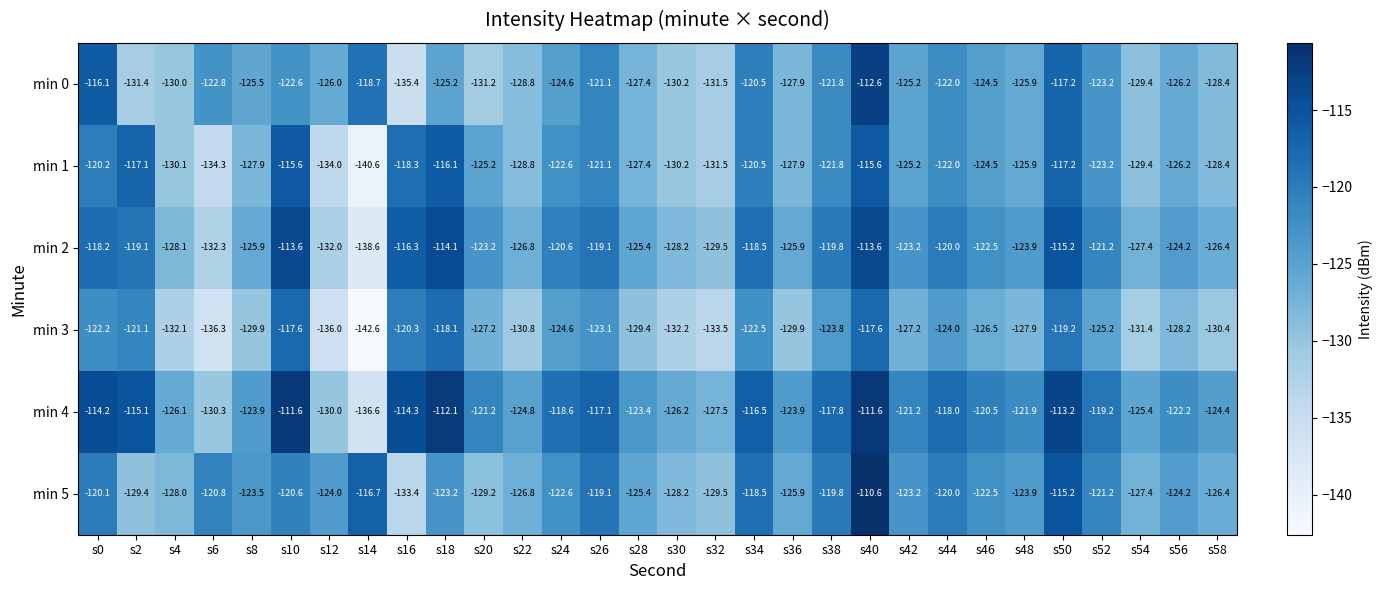

What is the total value across all series at s10?

-701.6